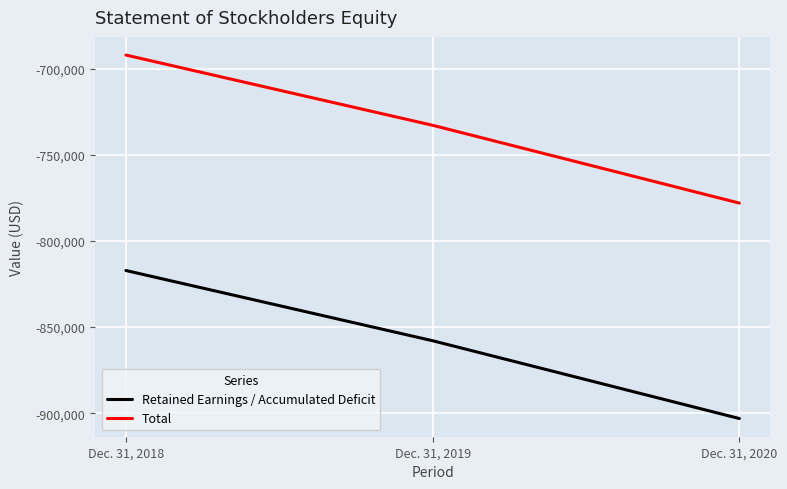

What is the spread (max minus min) of values at Dec. 31, 2019?

125048